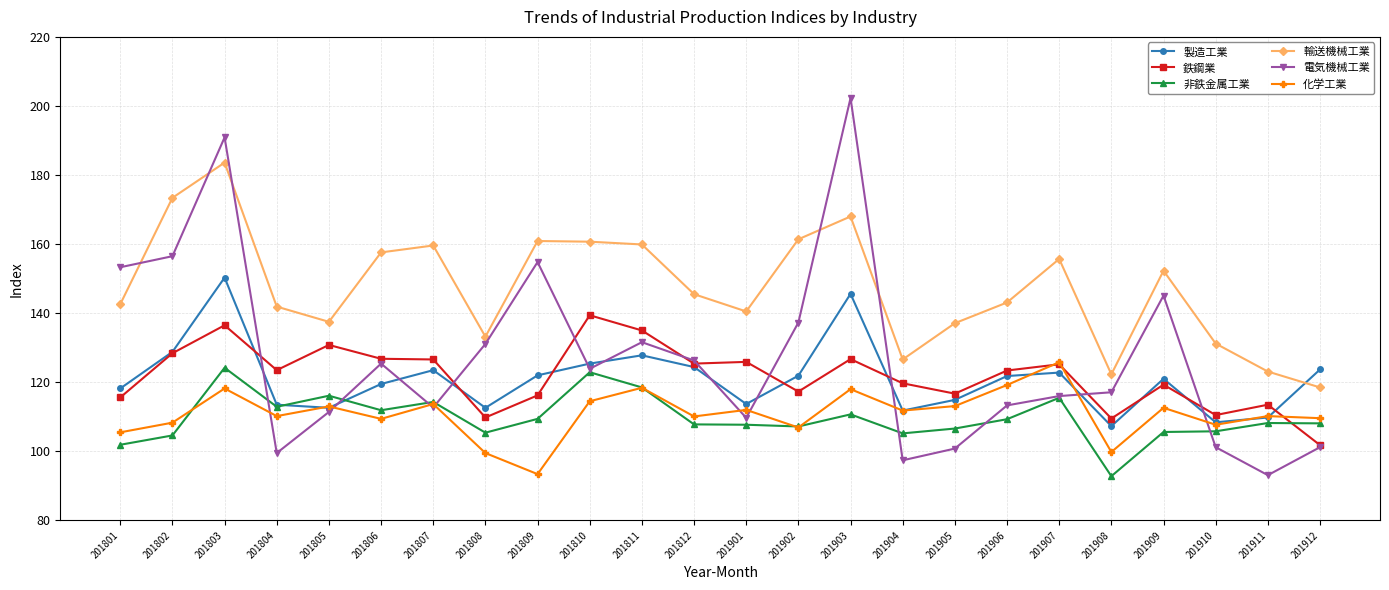

What is the approximate value of 電気機械工業 at 201902?

137.3